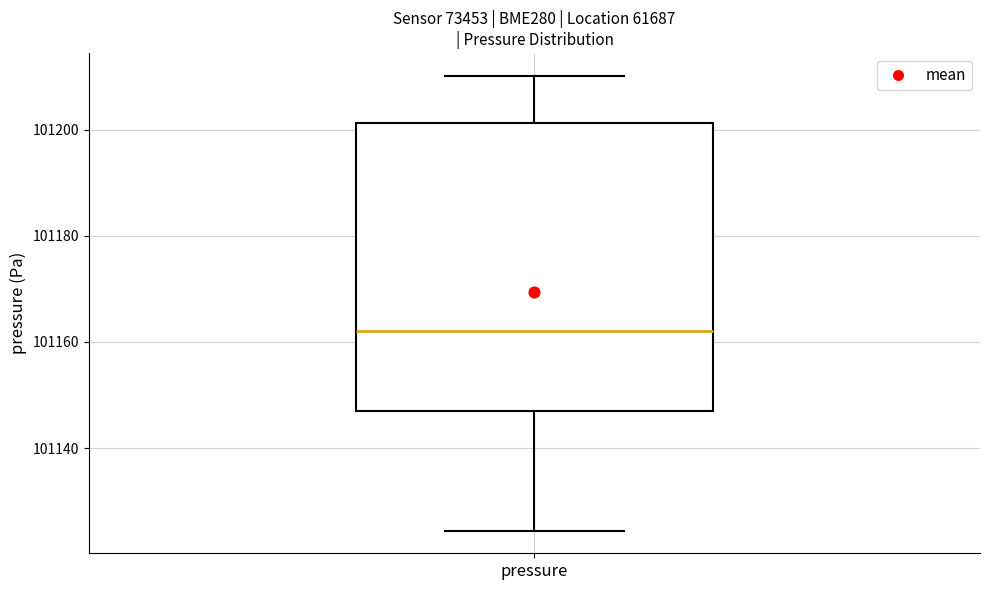

Read this box plot against the y-axis: the position of the median line, the range covered by the box, and the ends of both whiskers. The values are not printed on the chart, so give them approximately, as read against the axis.

median 101162, box 101146 to 101202, whiskers 101124 to 101210